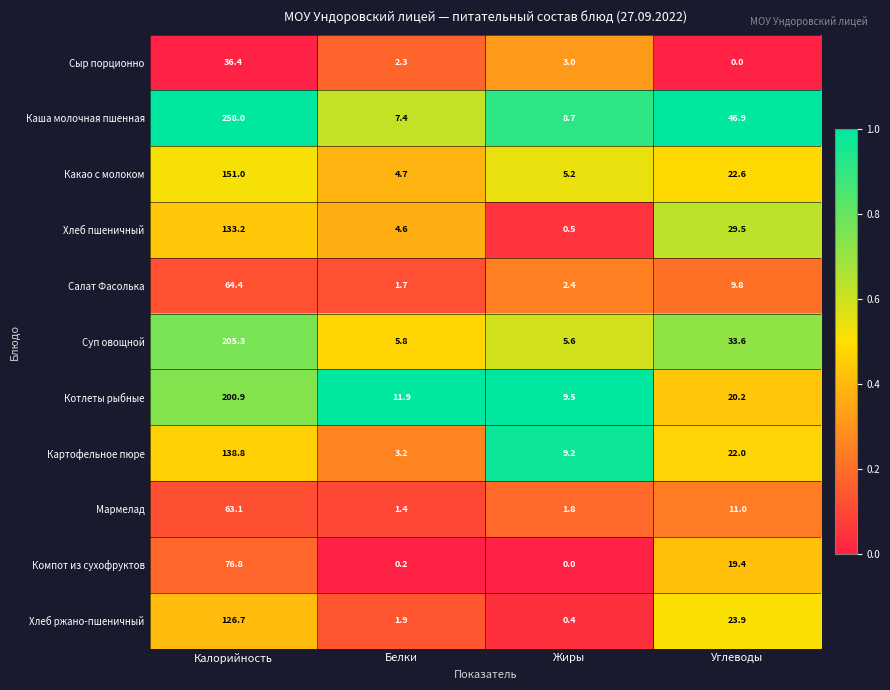

What is the minimum value for Хлеб ржано-пшеничный?

0.4